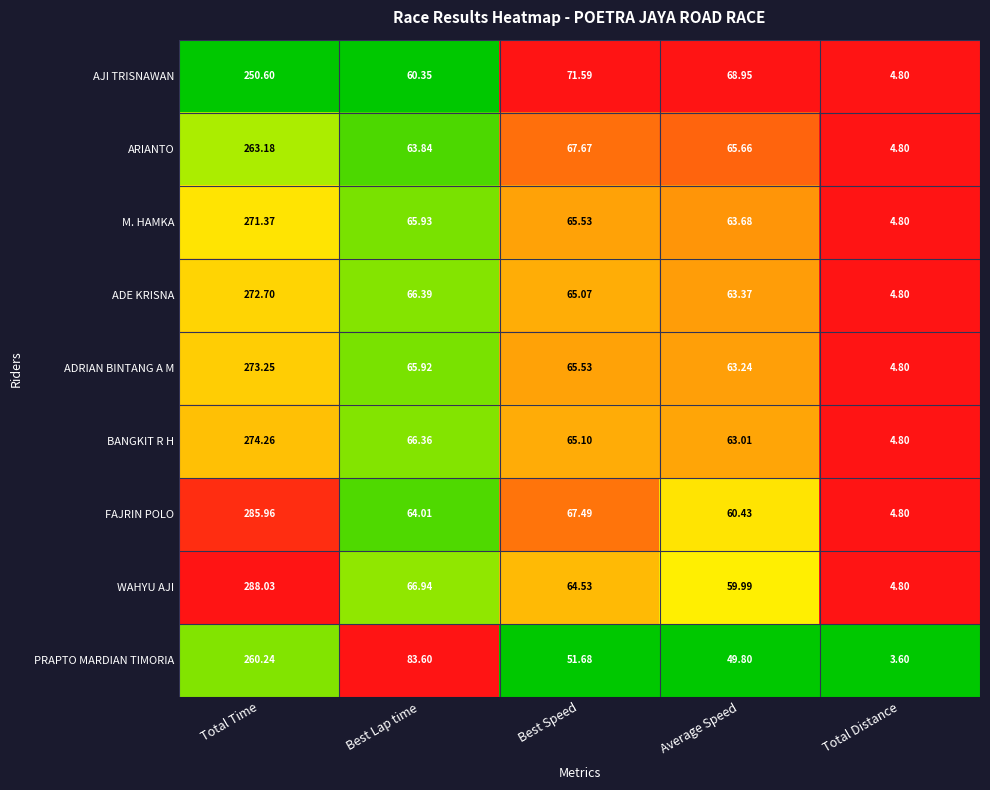

At which label is ADE KRISNA closest to 138?

Best Lap time